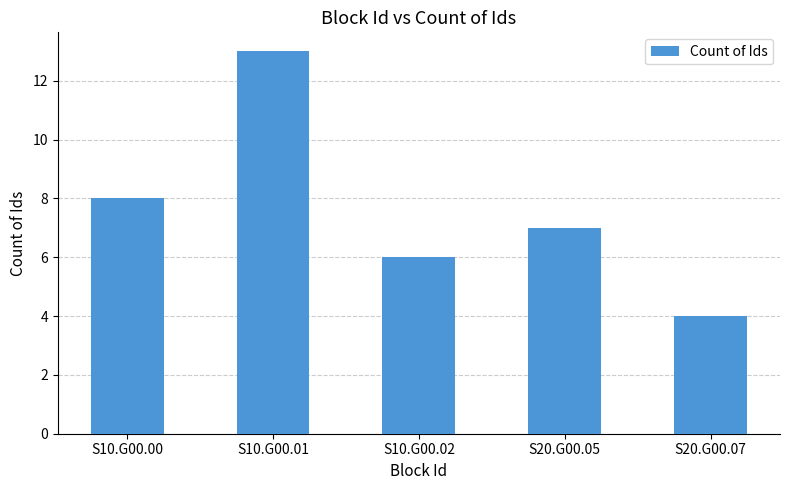

What is the label of the 5th bar from the right?

S10.G00.00